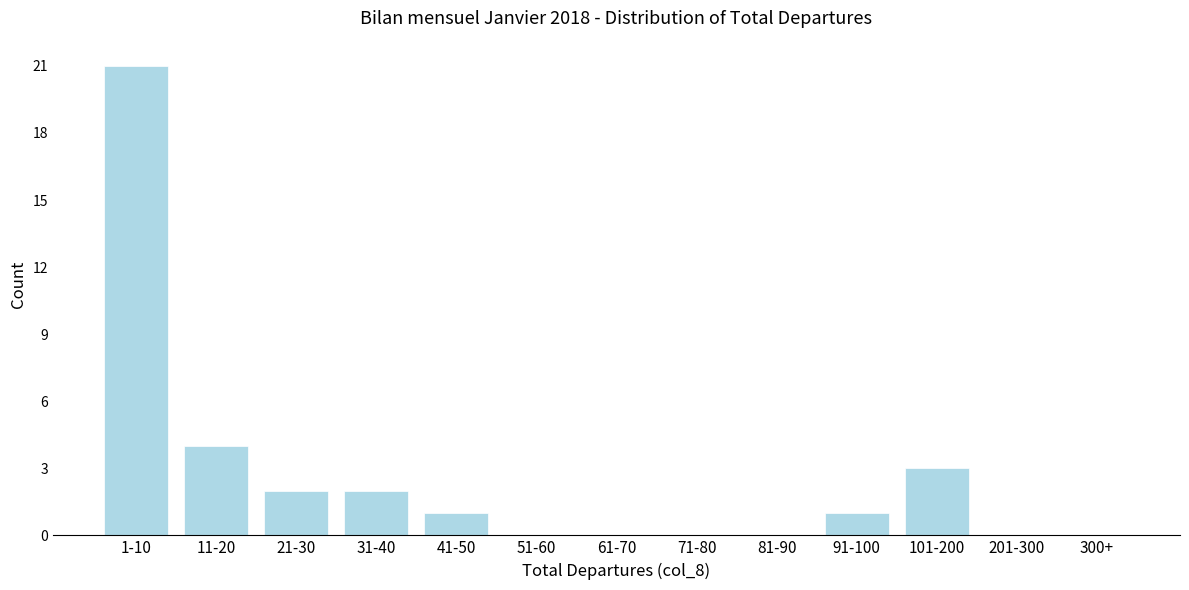

Reading left to right, extract all data points from this chart.

1-10=21	11-20=4	21-30=2	31-40=2	41-50=1	51-60=0	61-70=0	71-80=0	81-90=0	91-100=1	101-200=3	201-300=0	300+=0